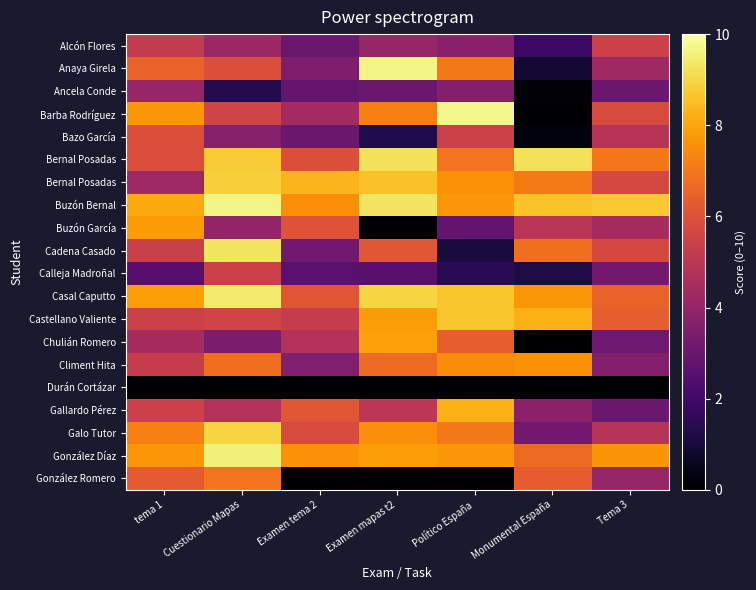

Which category has the lowest value across all series?

Monumental España